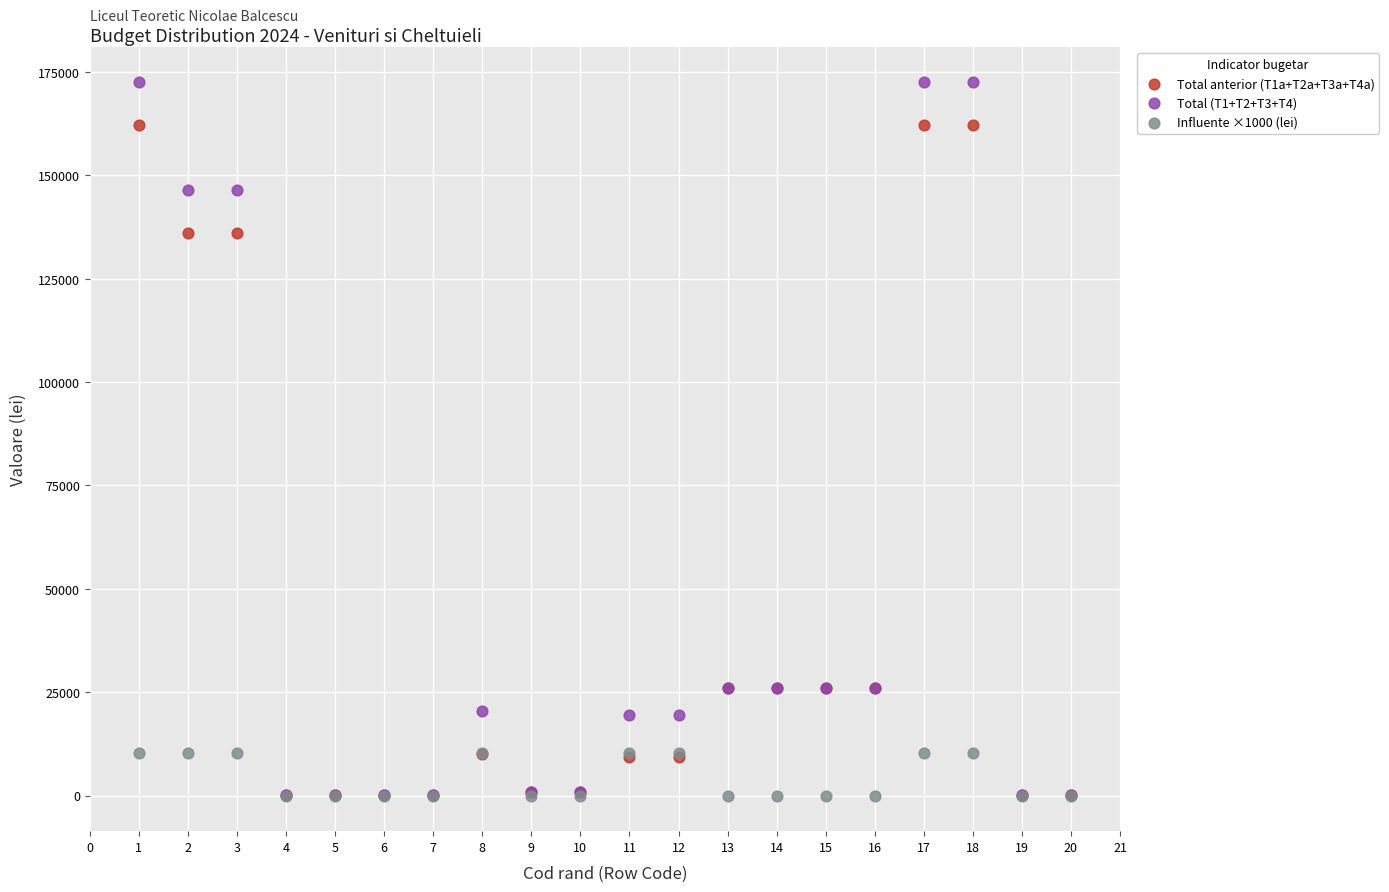

Which series has the widest spread of Y values?

Total (T1+T2+T3+T4)